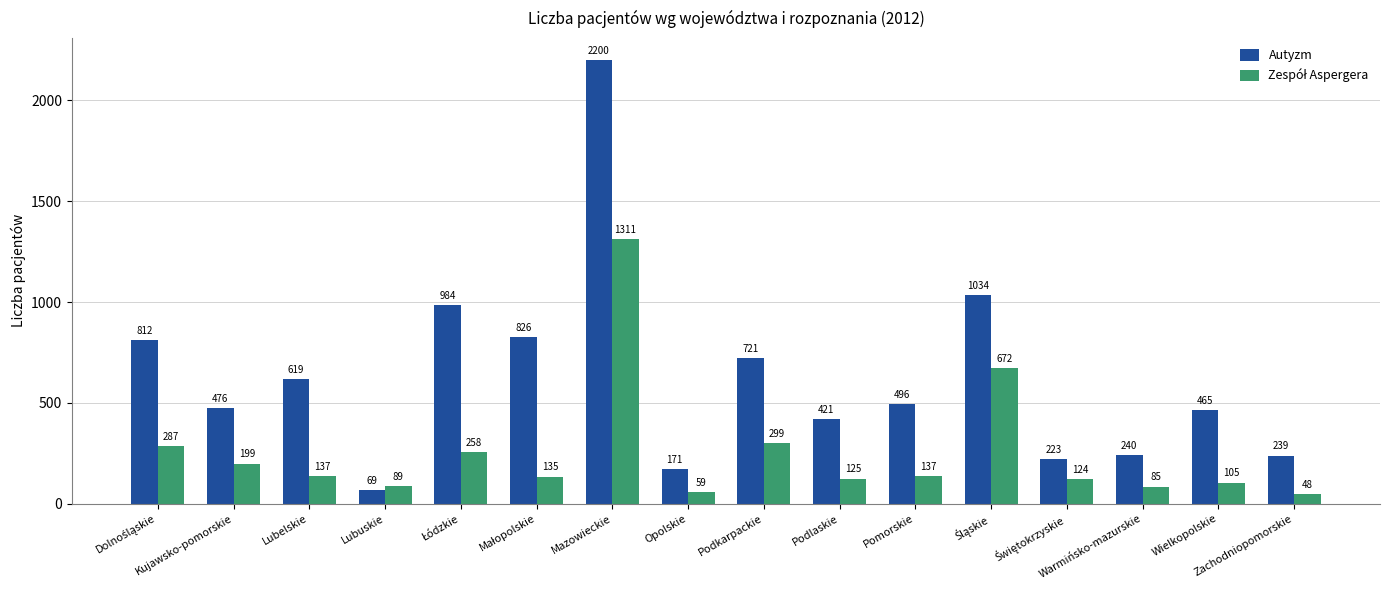

What is the sum of the Autyzm values at Pomorskie and Warmińsko-mazurskie?

736